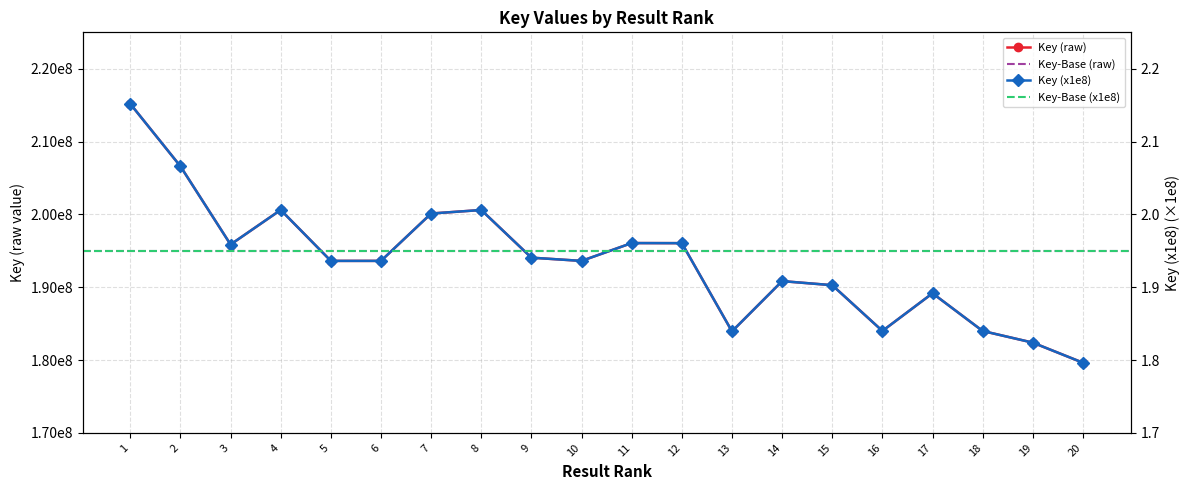

Which series has the largest range (max minus min)?

Key (raw)